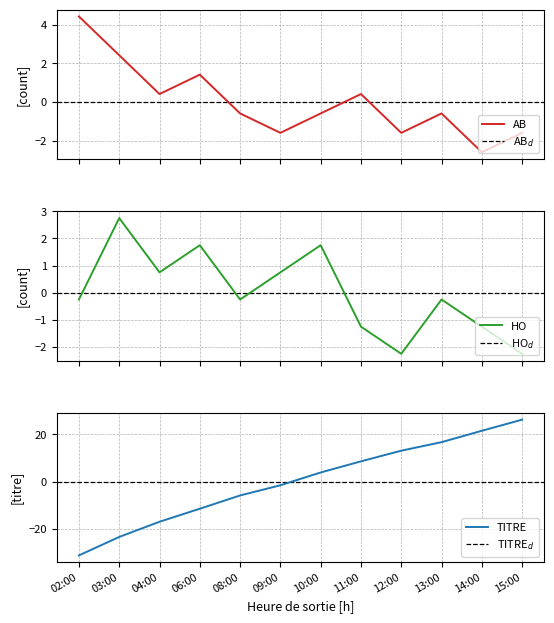

What is the label of the 11th point from the right?

03:00